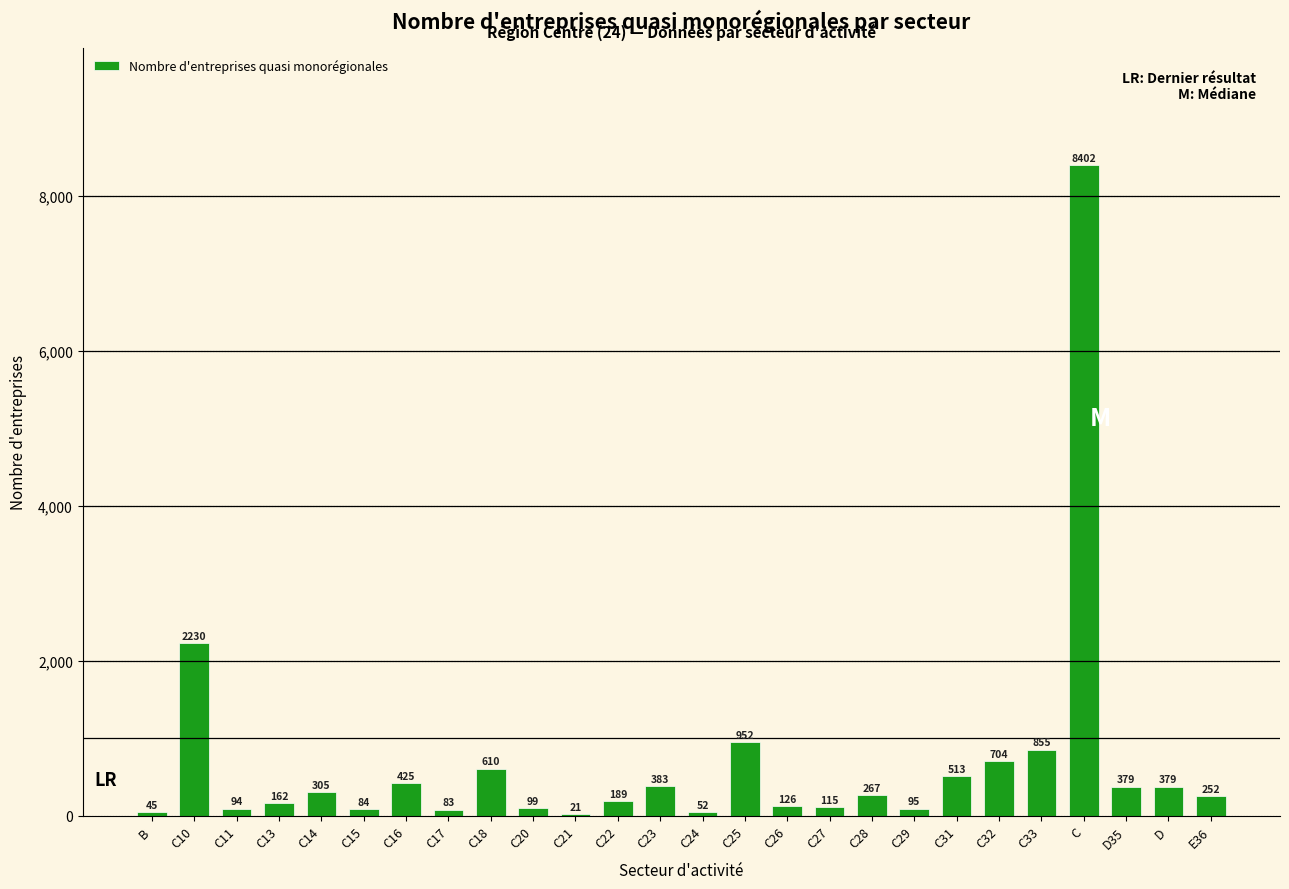

Reading left to right, transcribe all the data shown in this chart.

B=45	C10=2230	C11=94	C13=162	C14=305	C15=84	C16=425	C17=83	C18=610	C20=99	C21=21	C22=189	C23=383	C24=52	C25=952	C26=126	C27=115	C28=267	C29=95	C31=513	C32=704	C33=855	C=8402	D35=379	D=379	E36=252